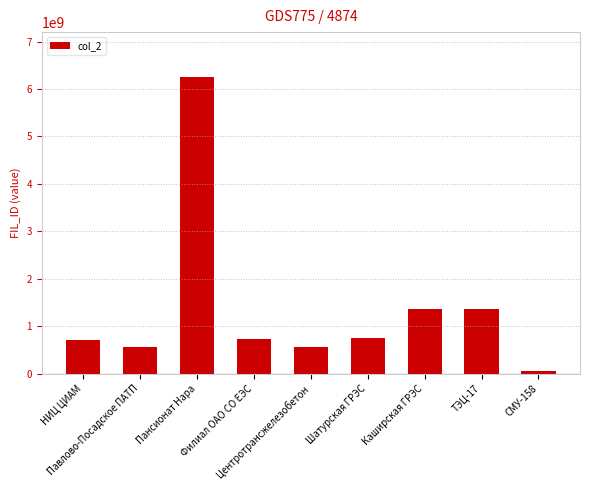

Which label corresponds to the smallest value in the chart?

СМУ-158